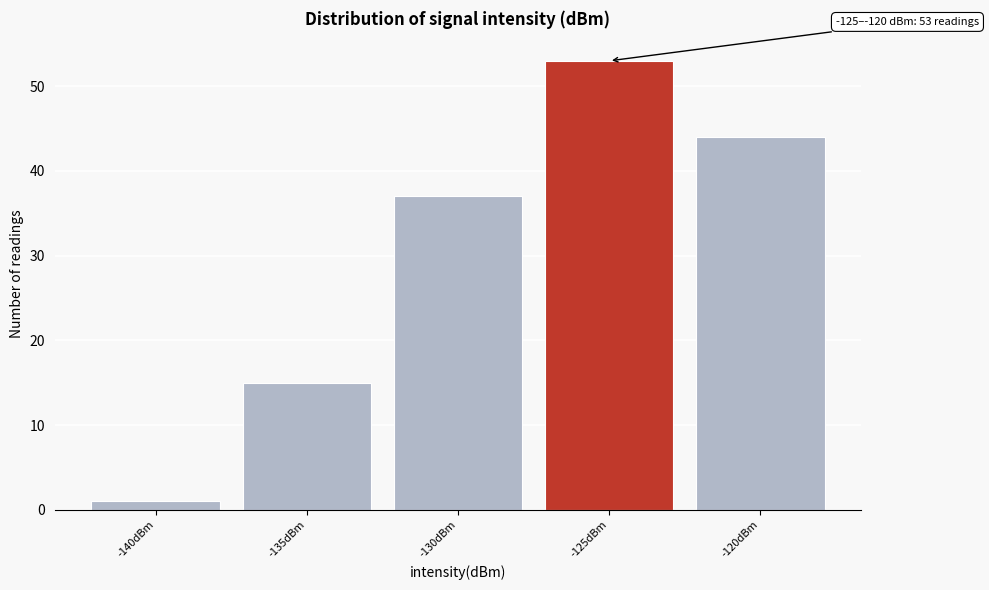

Reading left to right, extract all data points from this chart.

1	15	37	53	44